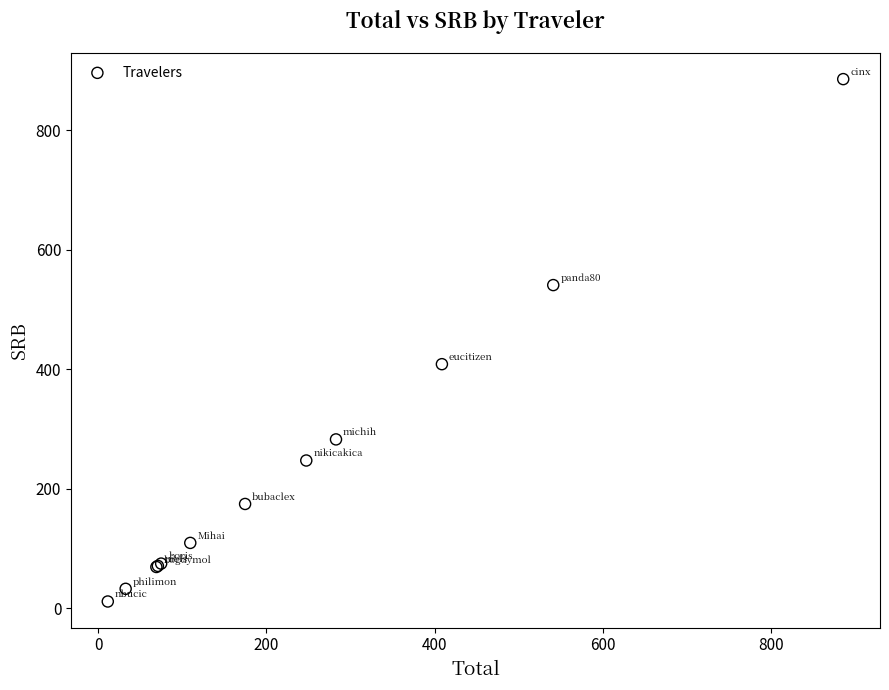

What Y value in the scatter plot is closest to 448?

408.8